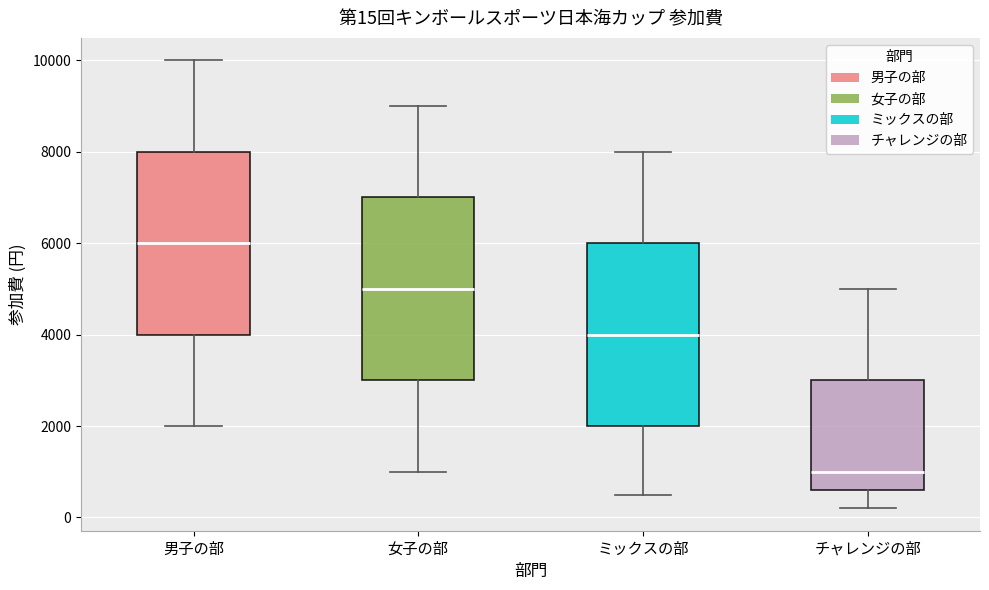

Which box's median line is the highest?

男子の部